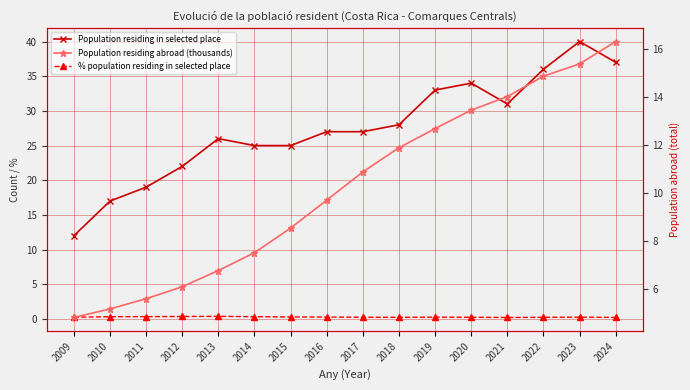

How many data points in Population residing abroad (thousands) are above 10?

8